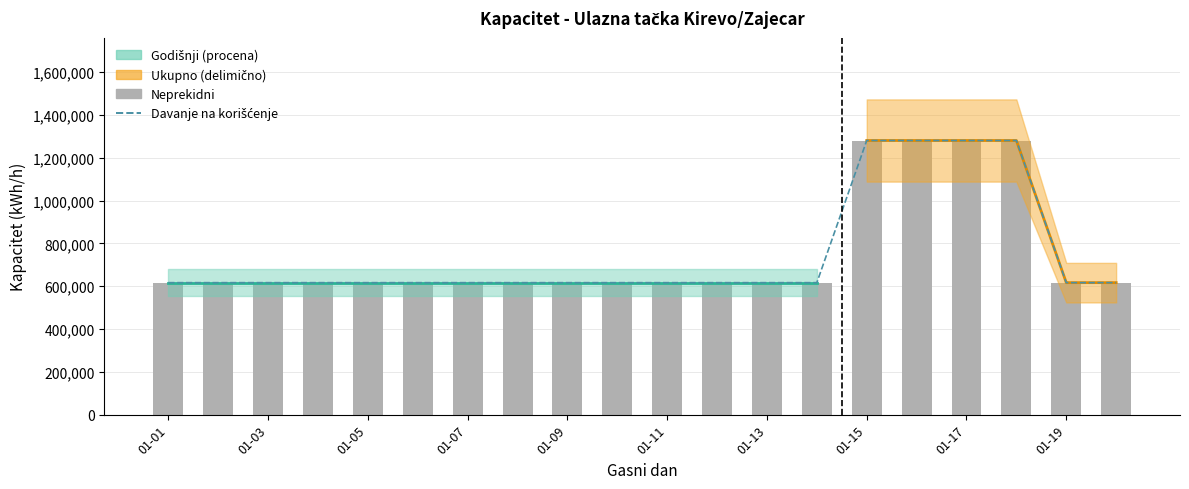

Is it true that Davanje na korišćenje equals 321207 at 19?

False